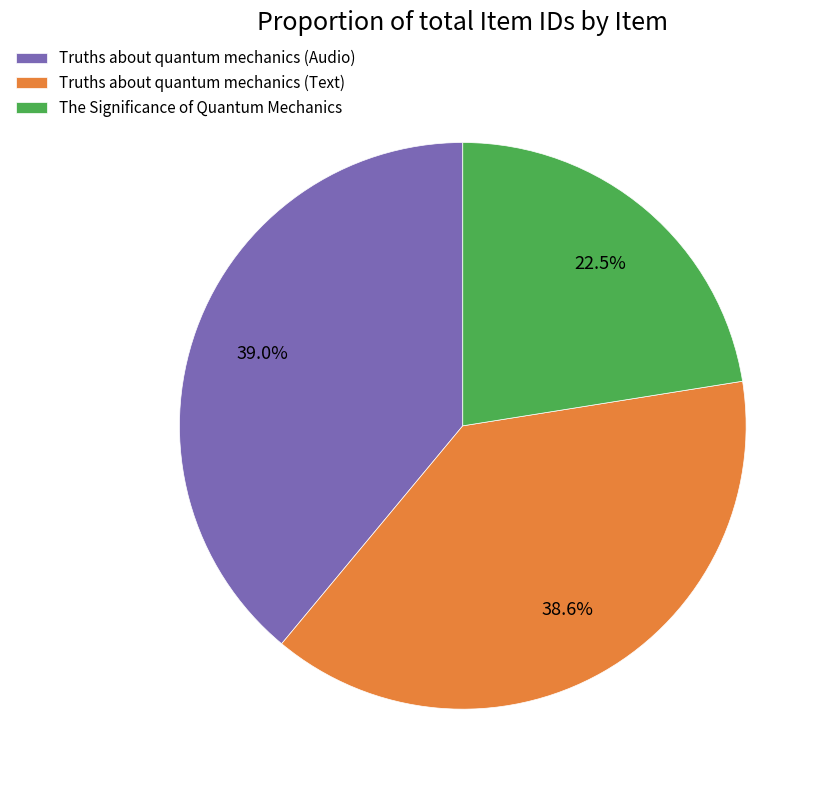

Between Truths about quantum mechanics (Audio) and The Significance of Quantum Mechanics, which is larger?

Truths about quantum mechanics (Audio)